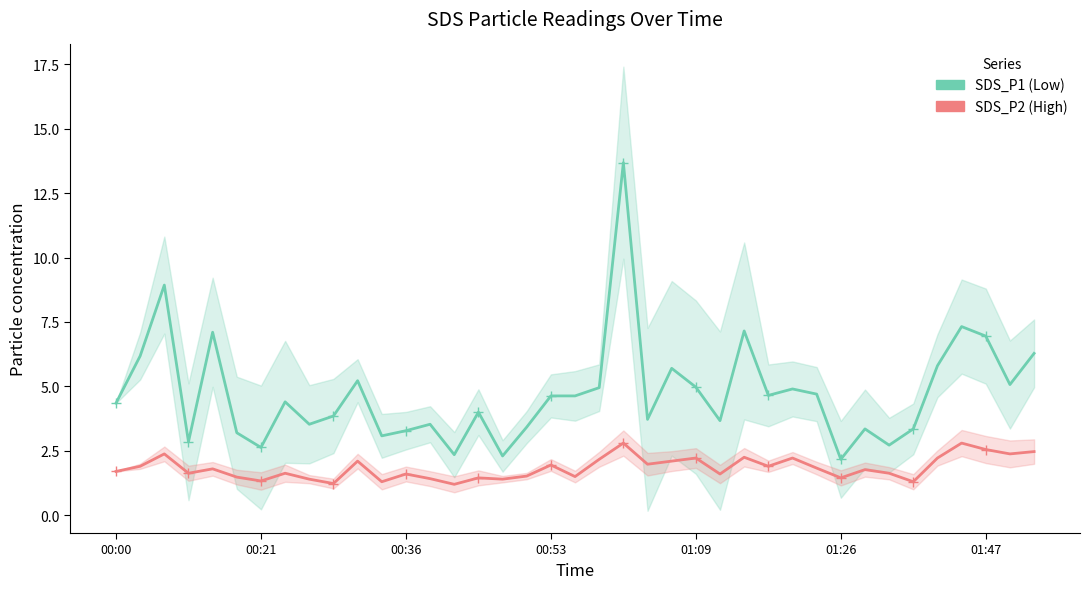

How many interior local valleys does the SDS_P1 series have?

12